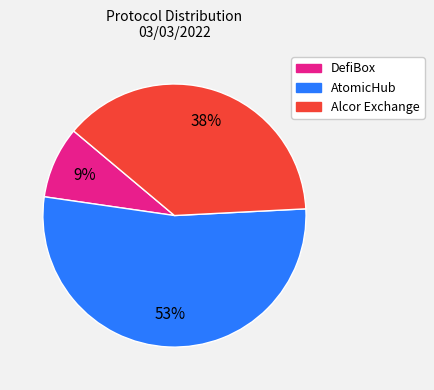

Count the number of slices in the pie.

3